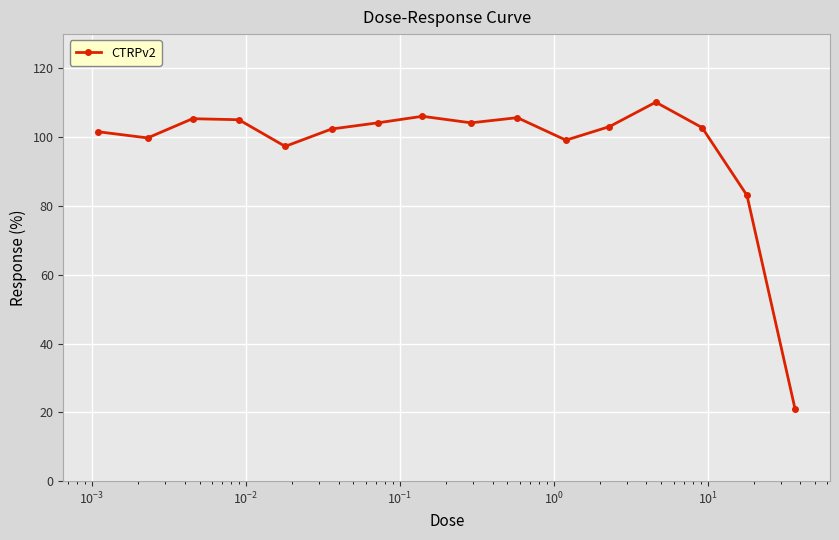

What is the smallest value displayed?

20.9